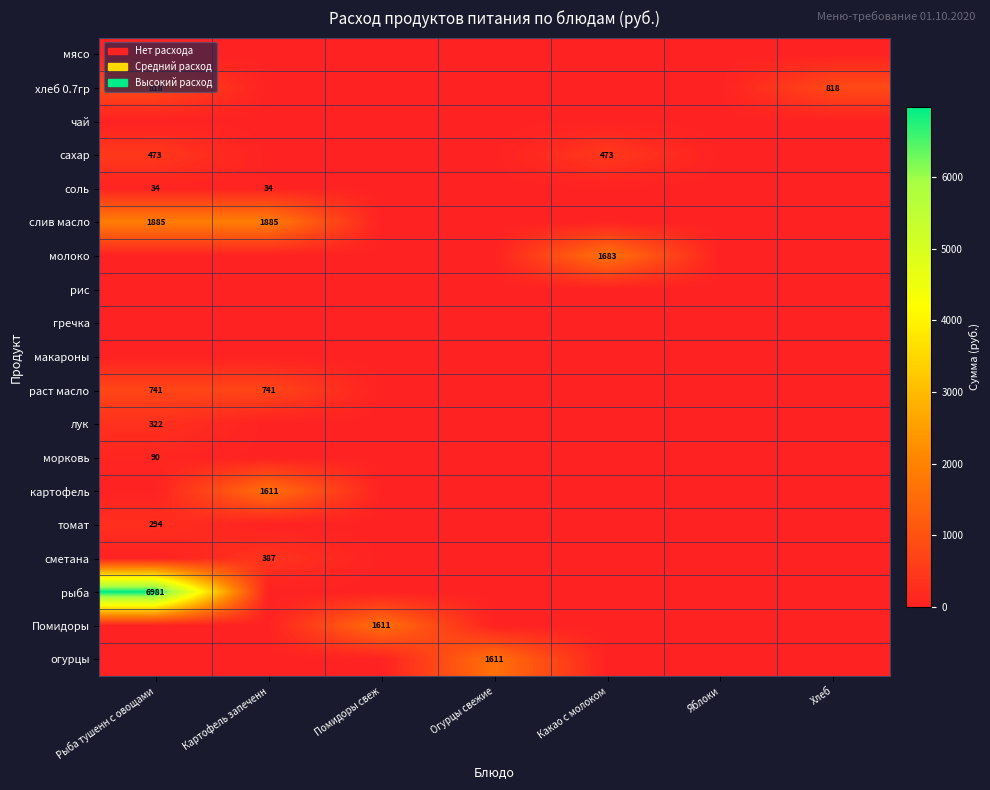

The слив масло series shows 3077 at Картофель запеченн. True or false?

False